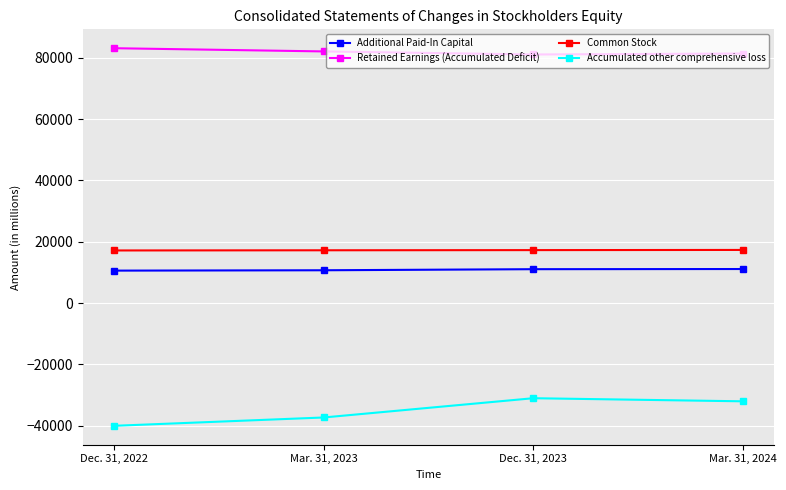

What is the sum of all Common Stock values?

68937